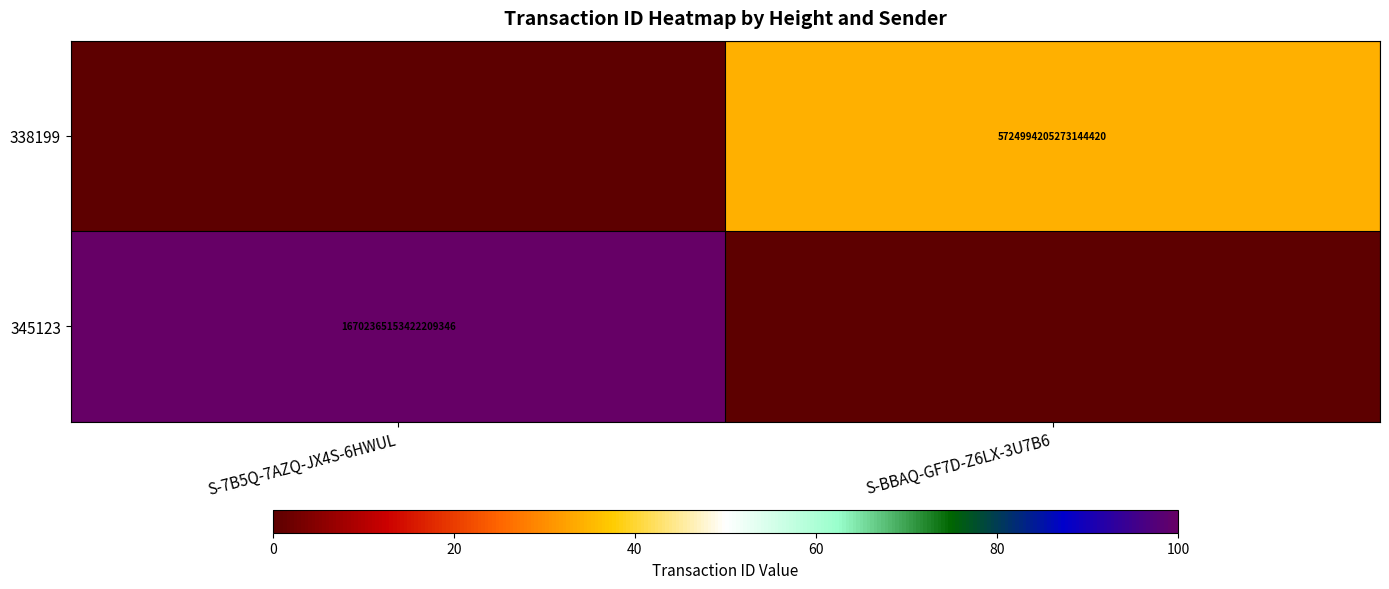

The 338199 series shows 1473655823199913728 at S-BBAQ-GF7D-Z6LX-3U7B6. True or false?

False